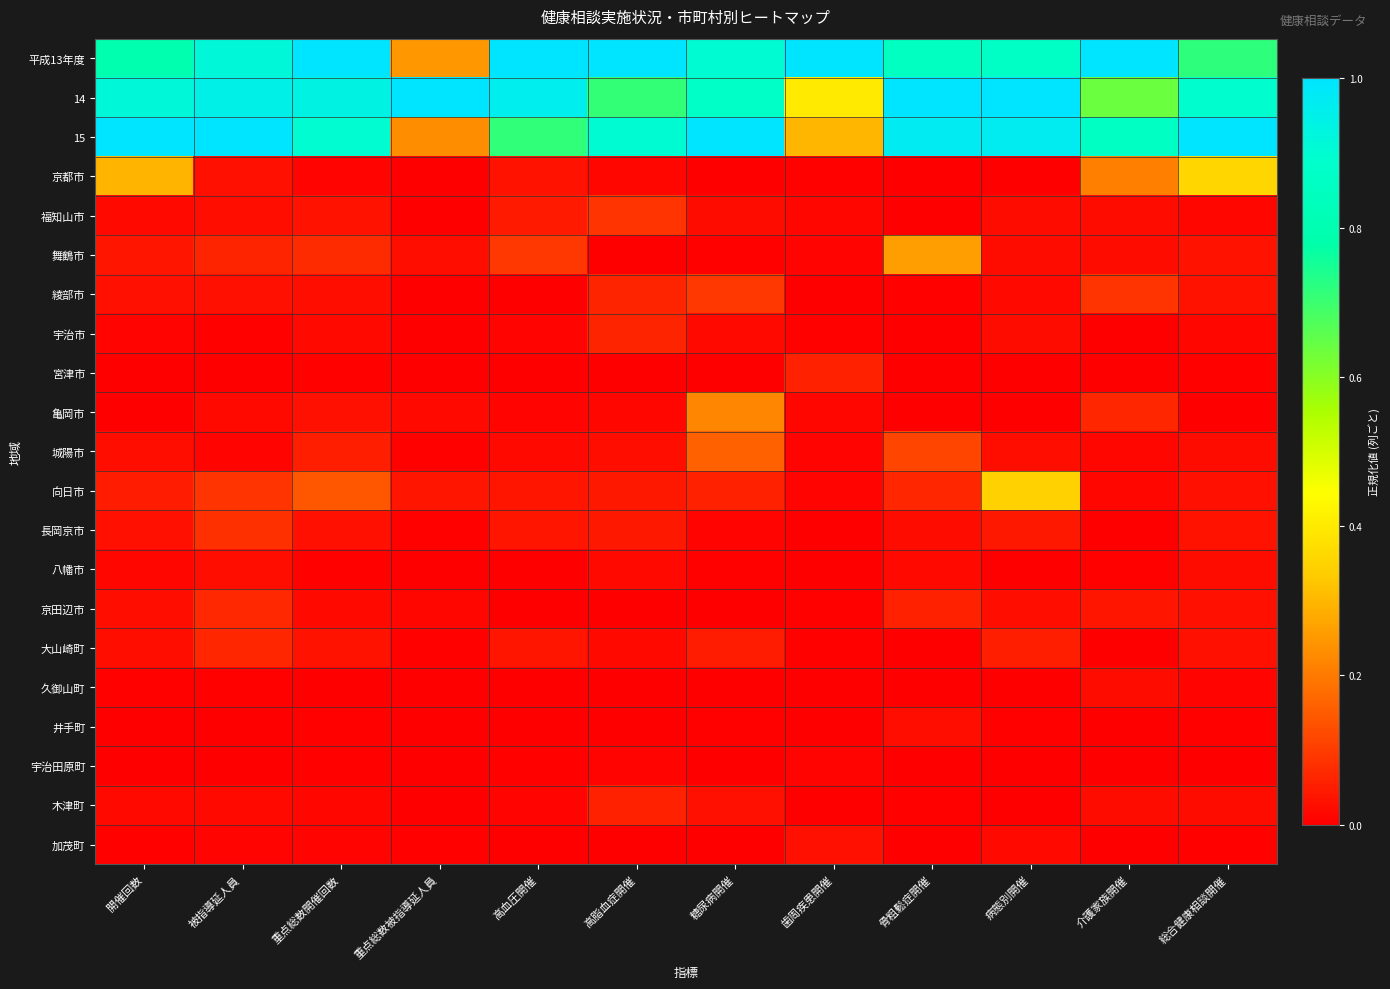

How many data points does each series have?

12